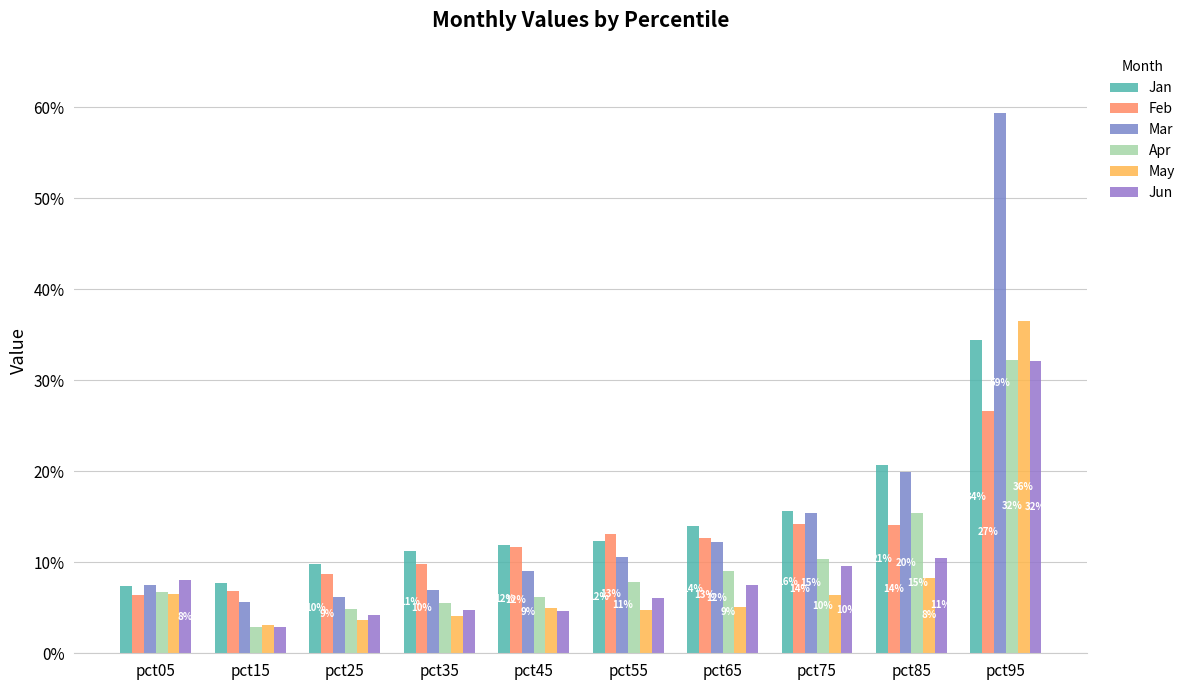

Are the bars grouped side by side (vs. stacked)?

Yes